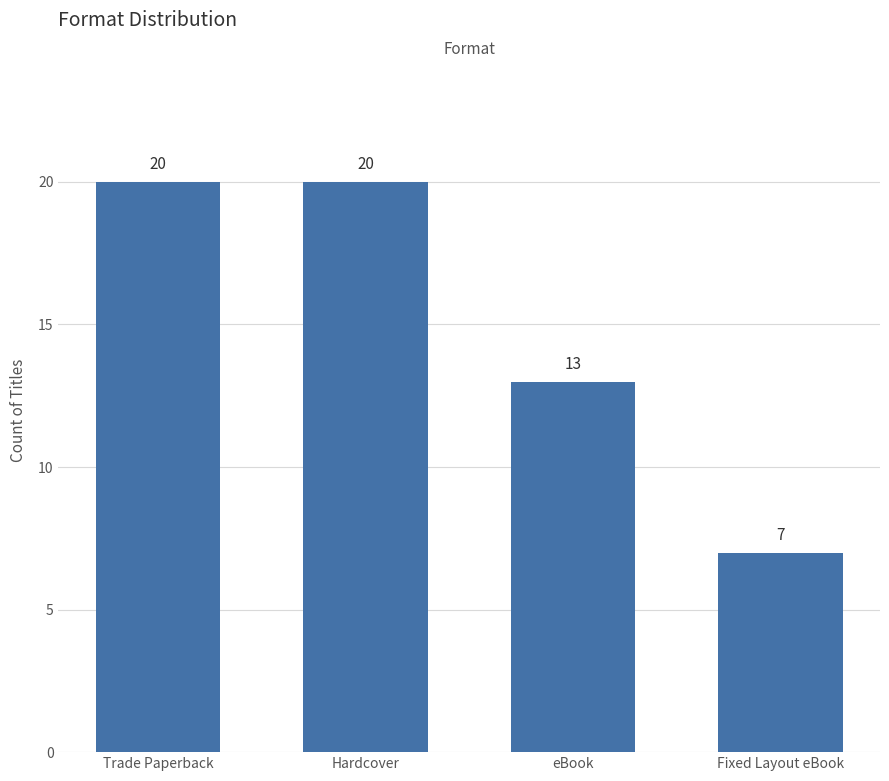

What is the label of the 1st bar from the left?

Trade Paperback